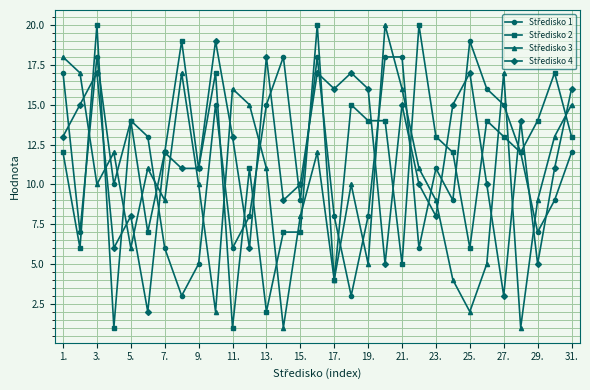

What is the maximum value shown in the chart?

20